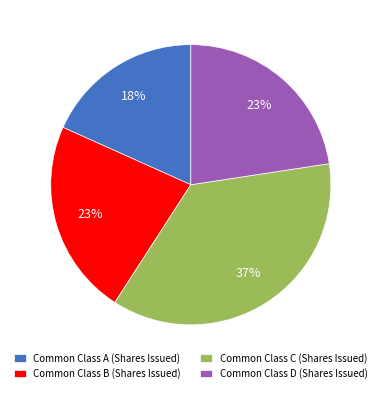

Combined, do Common Class D (Shares Issued) and Common Class C (Shares Issued) account for over 50%?

Yes